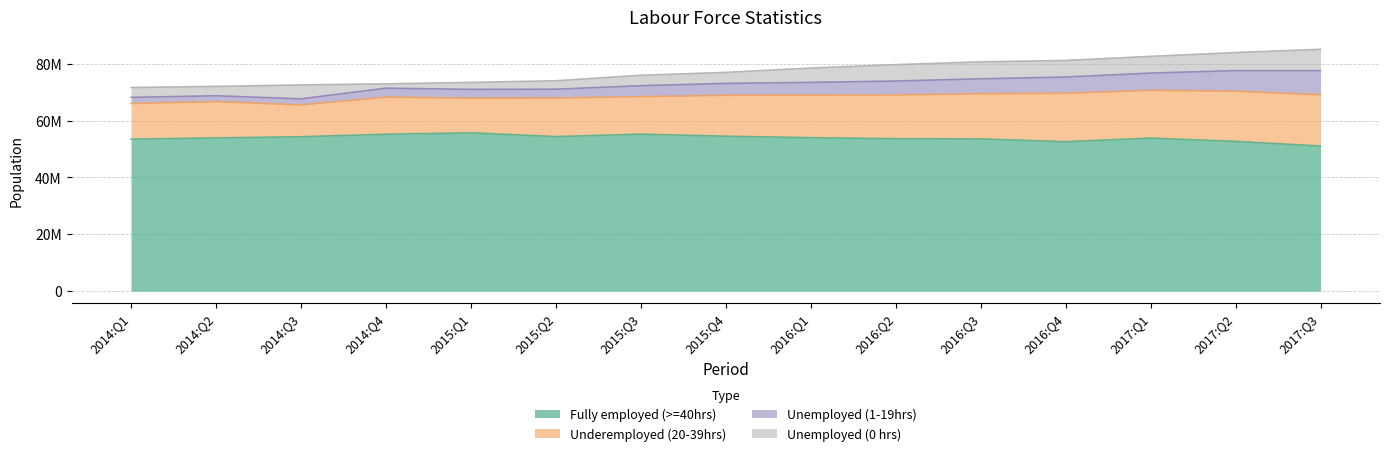

What is the approximate value of Unemployed (1-19hrs) at 2015:Q2?

3105796